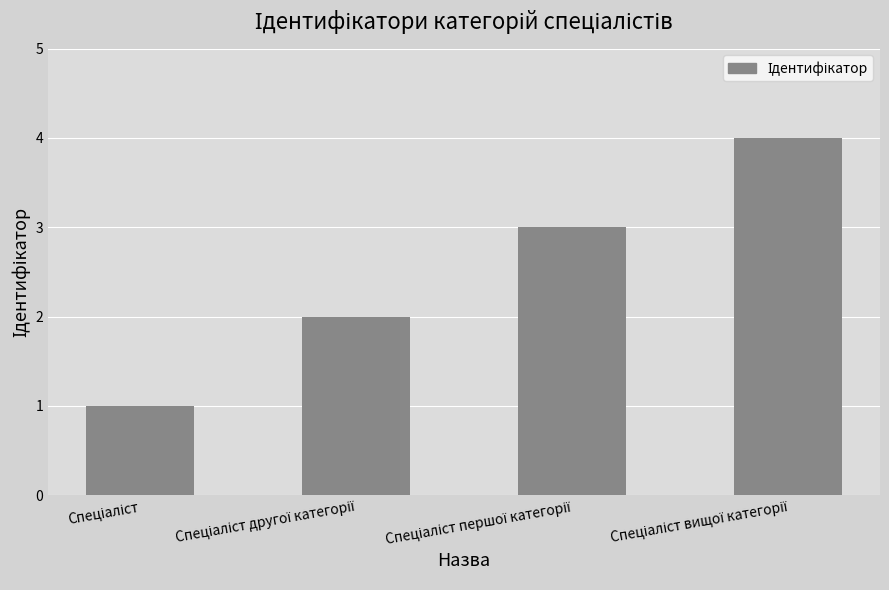

What is the maximum value shown in the chart?

4